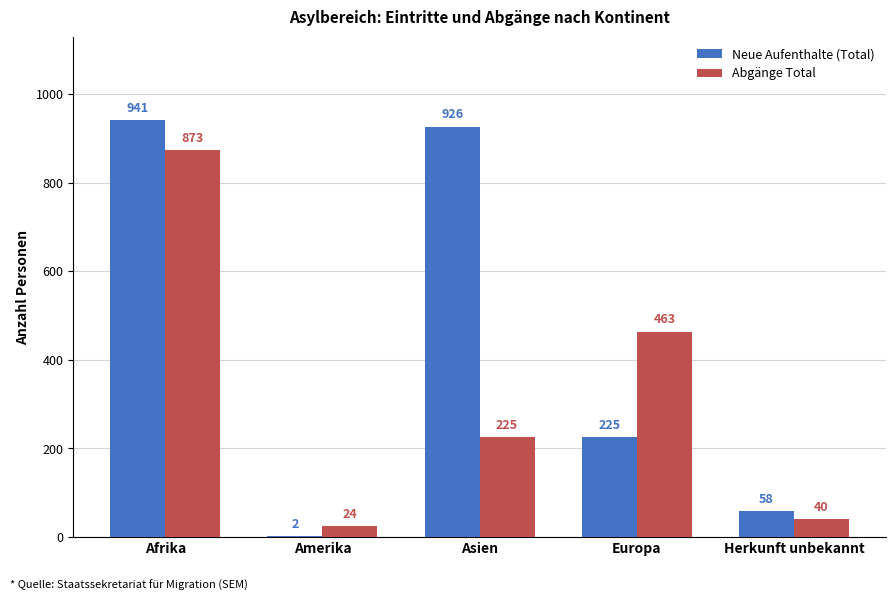

At which label does Neue Aufenthalte (Total) first exceed 225?

Afrika